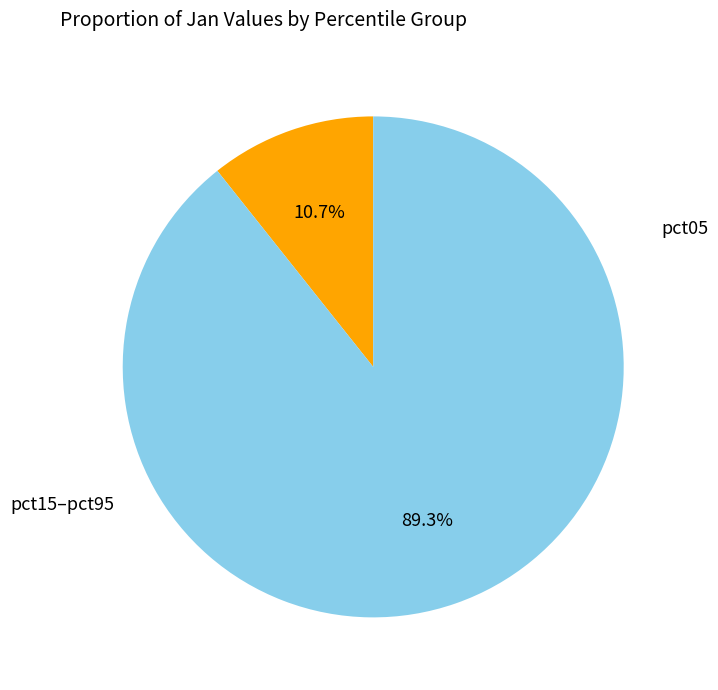

Is there any slice that represents more than half of the pie?

Yes